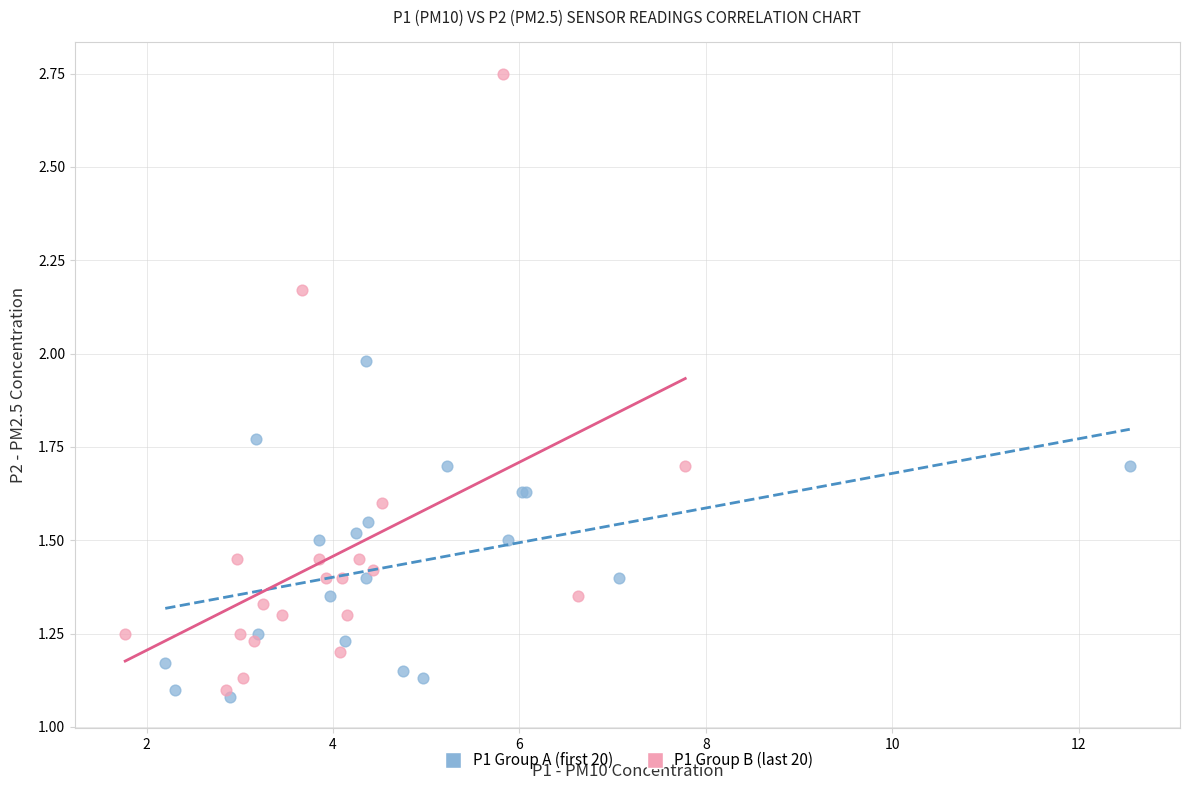

Which series has the widest spread of Y values?

P1 Group B (last 20)